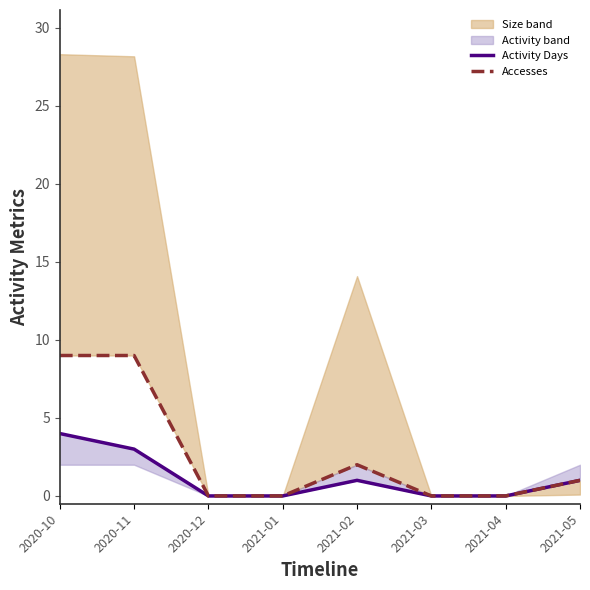

The value of Accesses at 2021-05 is 1. True or false?

False